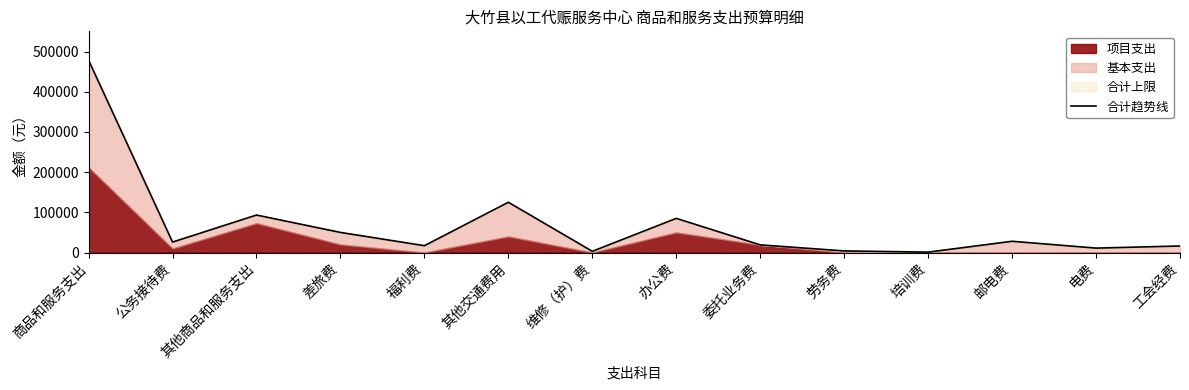

Reading left to right, list all the values displayed in this chart.

商品和服务支出=478614	公务接待费=26000	其他商品和服务支出=93265	差旅费=50000	福利费=17004	其他交通费用=125080	维修（护）费=3000	办公费=85000	委托业务费=19000	劳务费=4000	培训费=1000	邮电费=28000	电费=11000	工会经费=16265